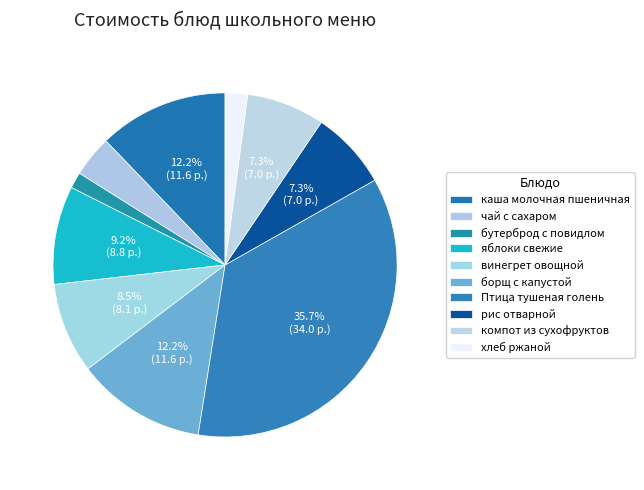

True or false: Птица тушеная голень accounts for 27% of the total.

False